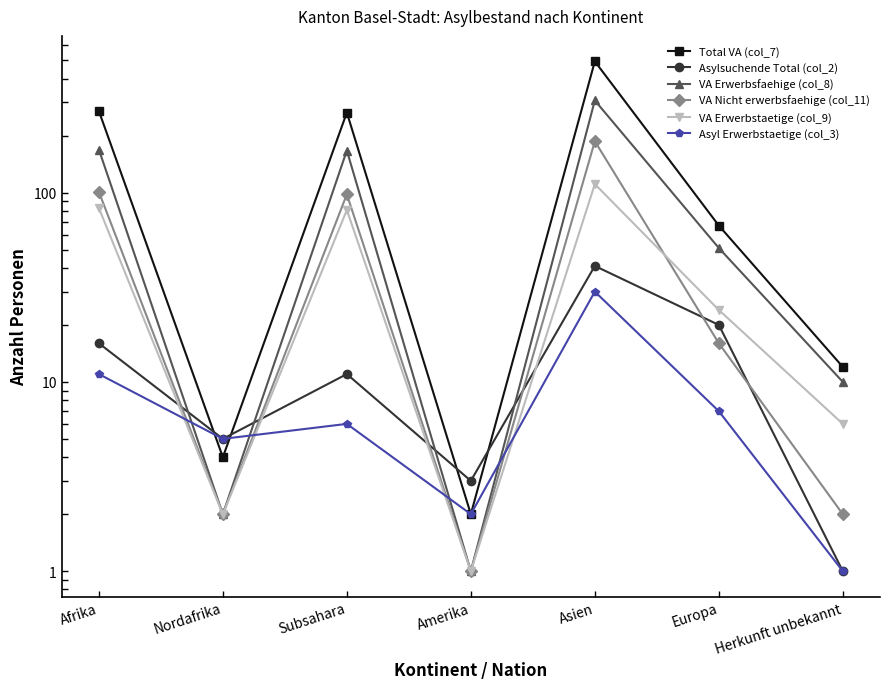

Reading right to left, what are all the values shown in this chart?

Total VA (col_7): 12	67	494	2	265	4	270
Asylsuchende Total (col_2): 1	20	41	3	11	5	16
VA Erwerbsfaehige (col_8): 10	51	307	1	167	2	169
VA Nicht erwerbsfaehige (col_11): 2	16	187	1	98	2	101
VA Erwerbstaetige (col_9): 6	24	111	1	81	2	83
Asyl Erwerbstaetige (col_3): 1	7	30	2	6	5	11